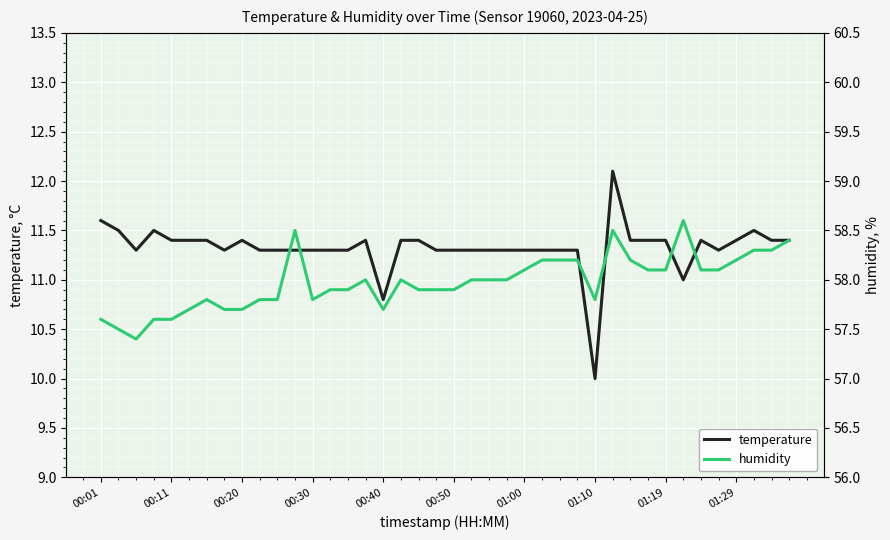

The value of temperature at 00:01 is 11.6. True or false?

True